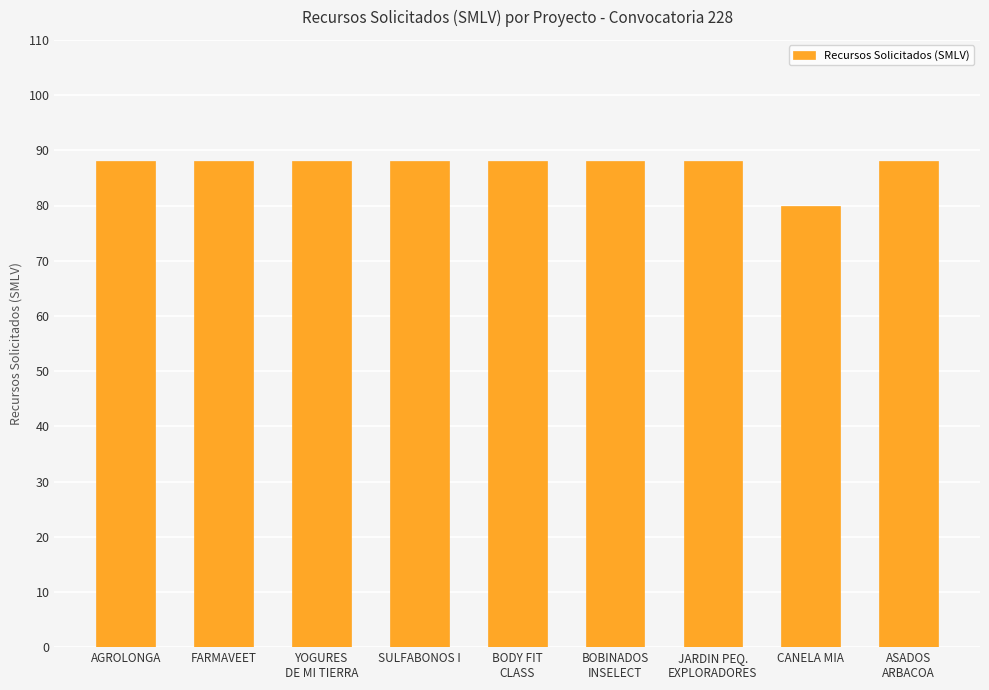

What is the maximum value shown in the chart?

88